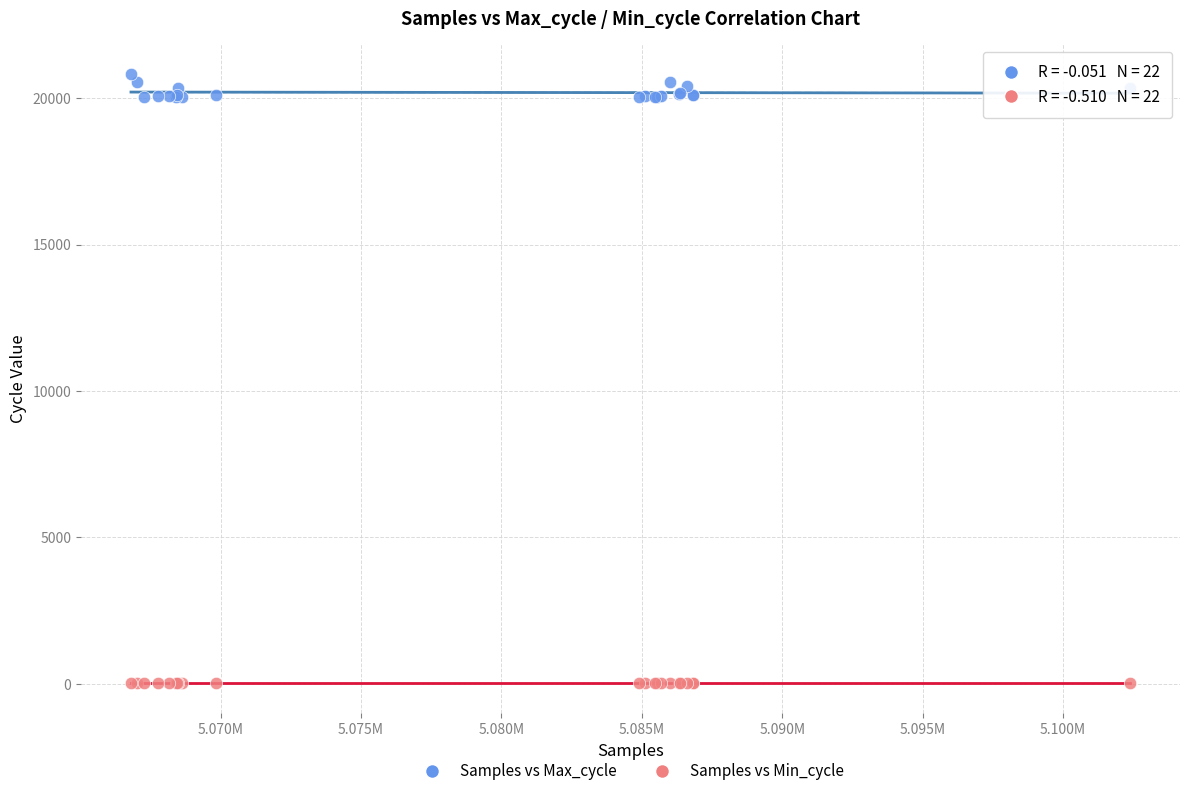

Which series contains the highest Y value?

Samples vs Max_cycle